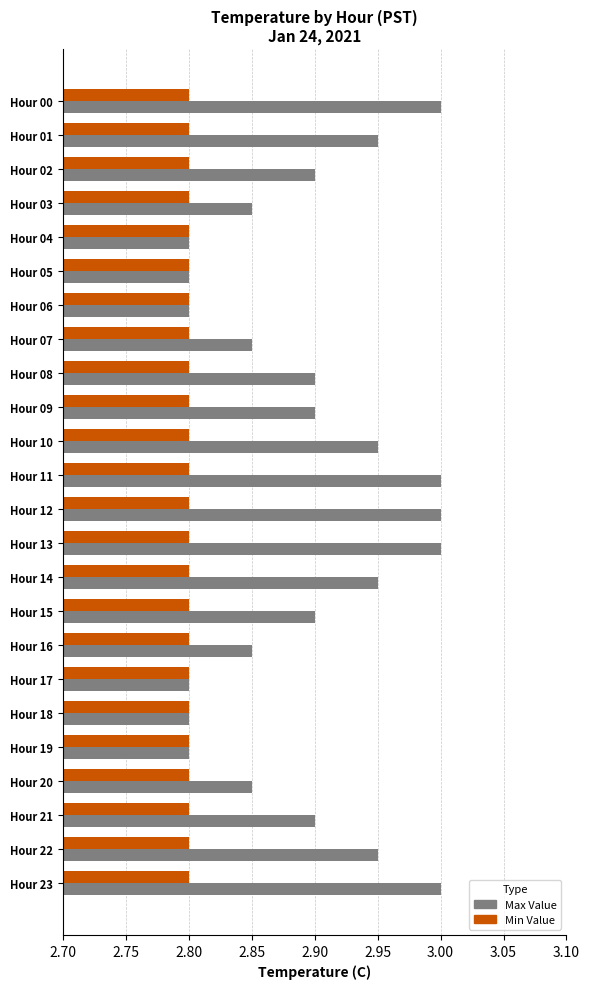

Rank the series by their average value, from highest to lowest.

Max Value, Min Value